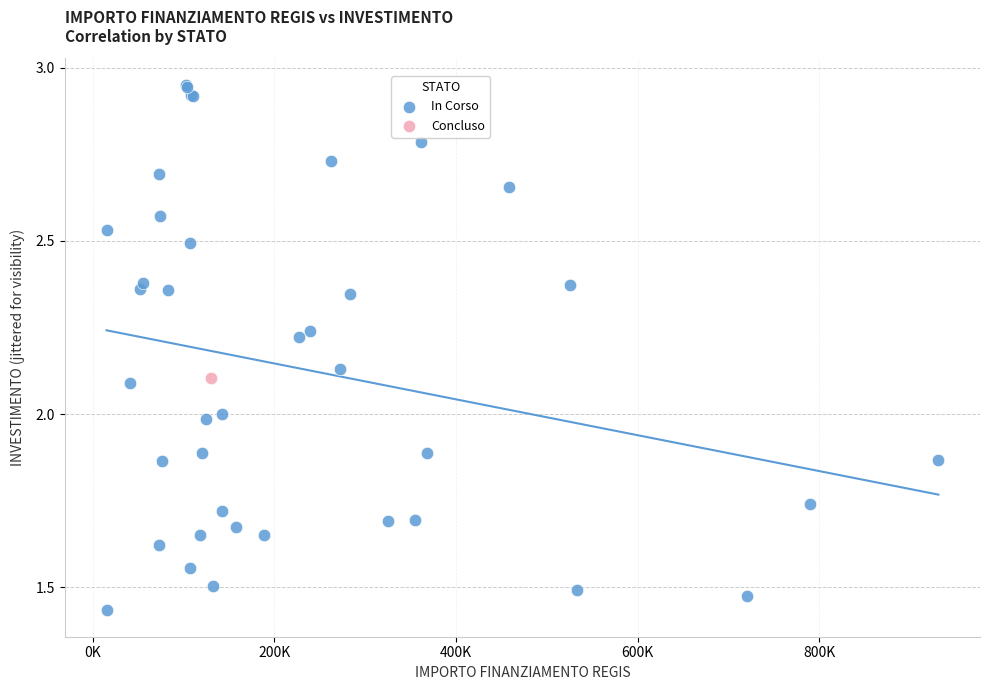

What are all the series names shown in the legend?

In Corso, Concluso